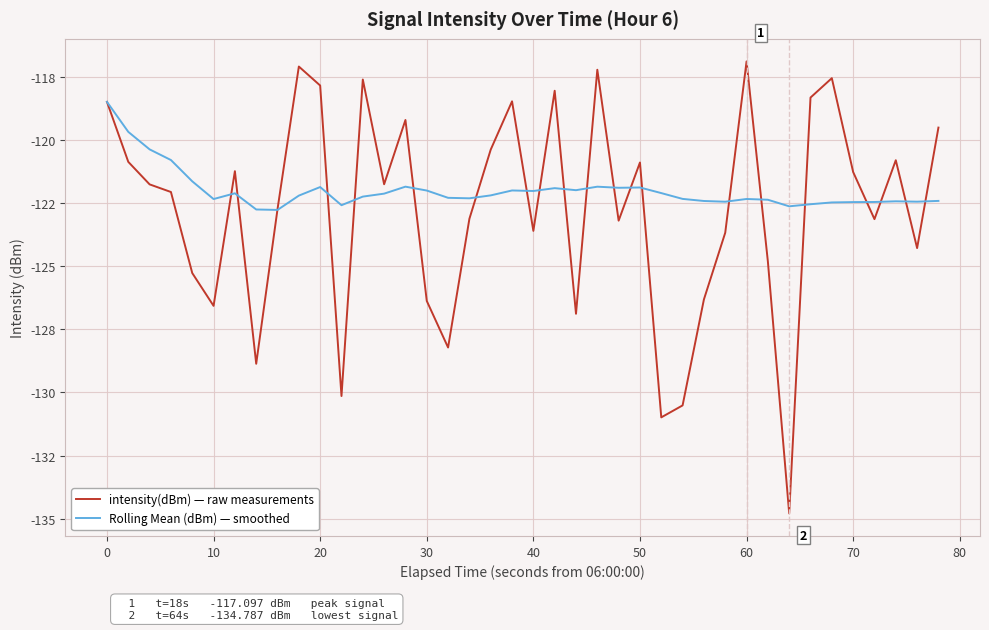

What is the average value of the intensity(dBm) — raw measurements series?

-122.8